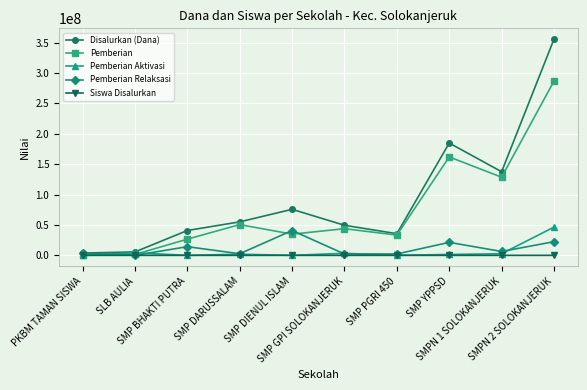

True or false: Pemberian has more than 0 points higher than both neighbors.

True